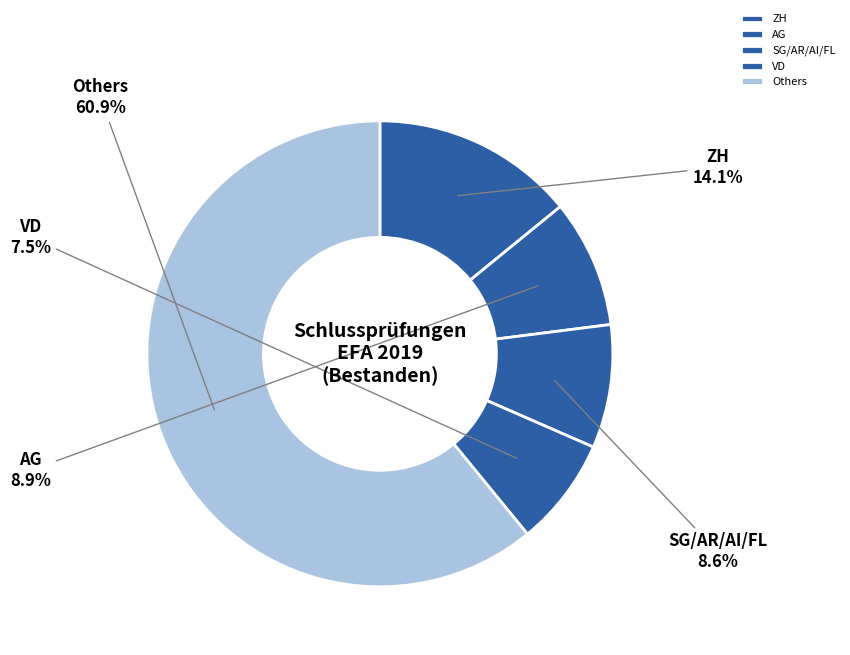

What percentage do VD and ZH together represent?

21.6%